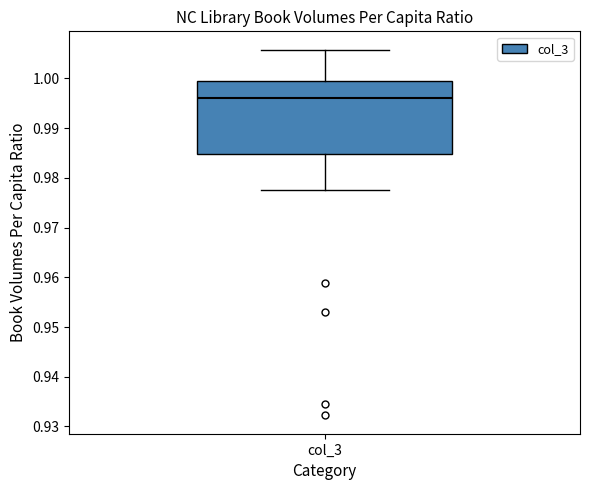

Read this box plot against the y-axis: the position of the median line, the range covered by the box, and the ends of both whiskers. The values are not printed on the chart, so give them approximately, as read against the axis.

median 0.996, box 0.985 to 1.000, whiskers 0.978 to 1.006